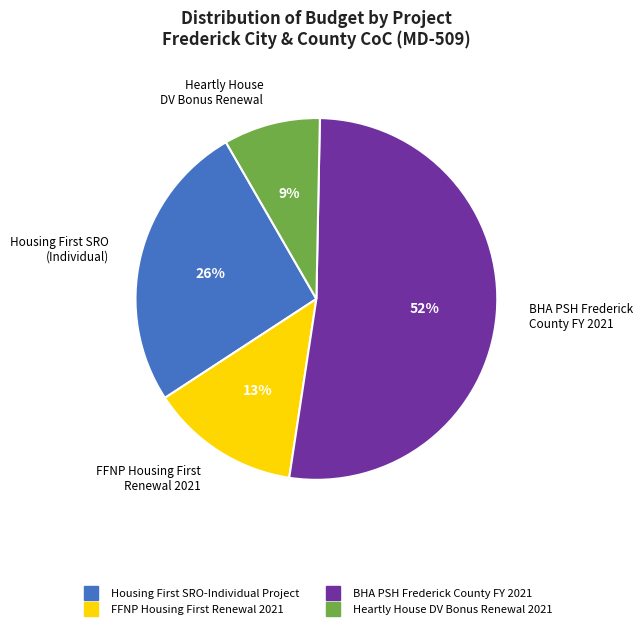

Rank the categories by value from lowest to highest.

Heartly House DV Bonus Renewal 2021, FFNP Housing First Renewal 2021, Housing First SRO-Individual Project, BHA PSH Frederick County FY 2021